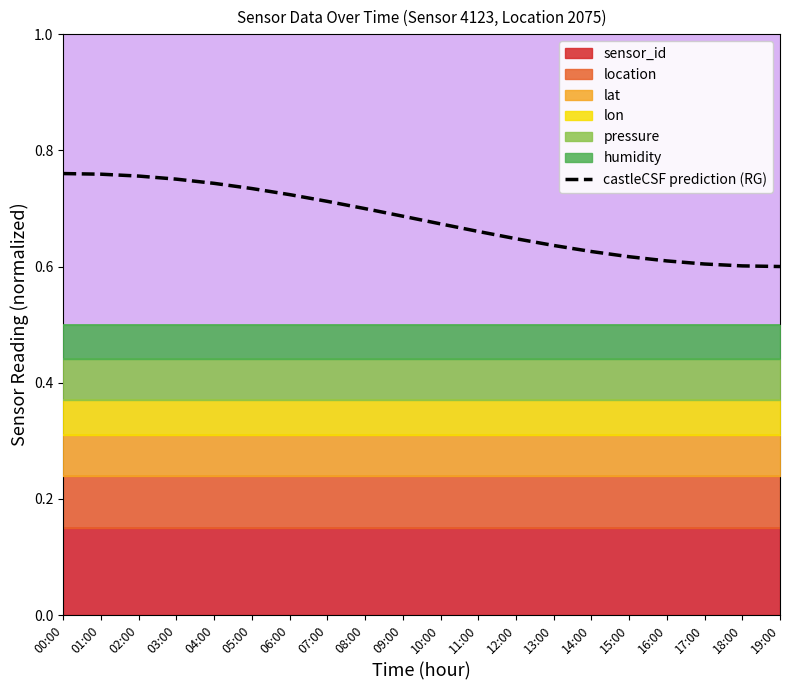

What is the difference between the maximum and minimum values?

0.2